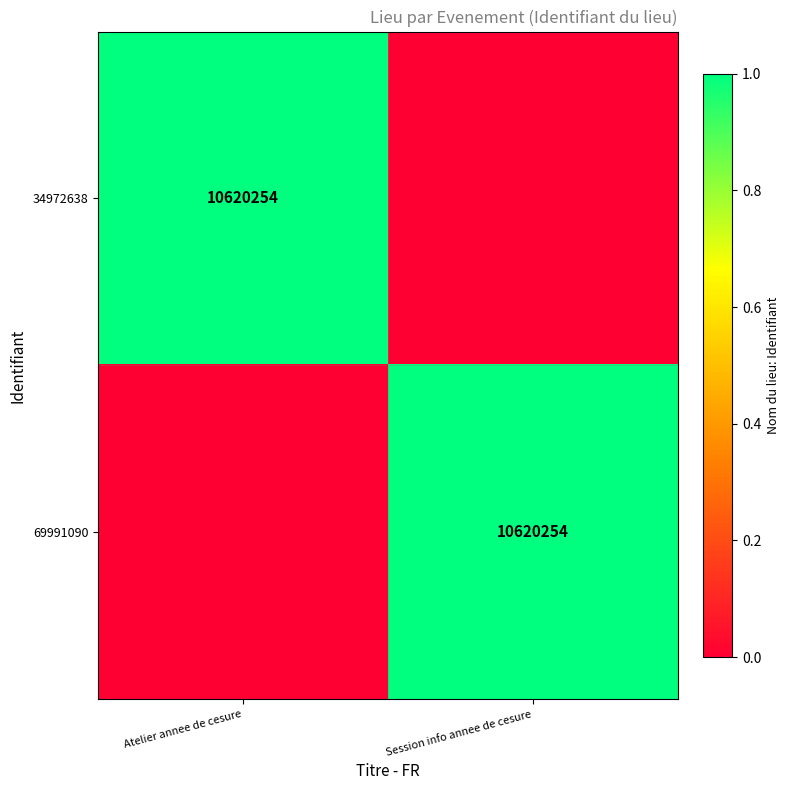

True or false: 69991090 has a value of 1 at Session info annee de cesure.

False